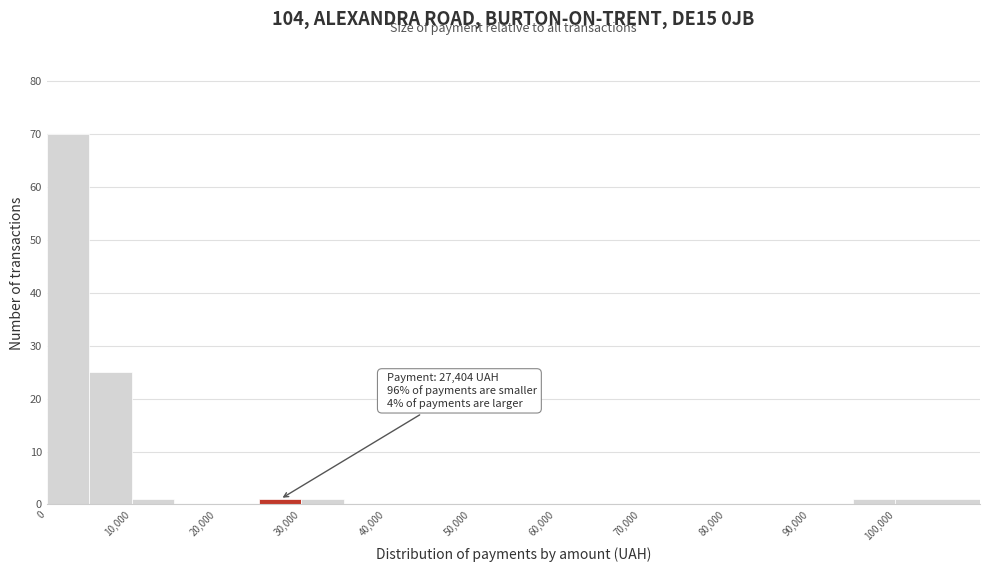

Which range on the x-axis has the tallest bar?

0 to 5000